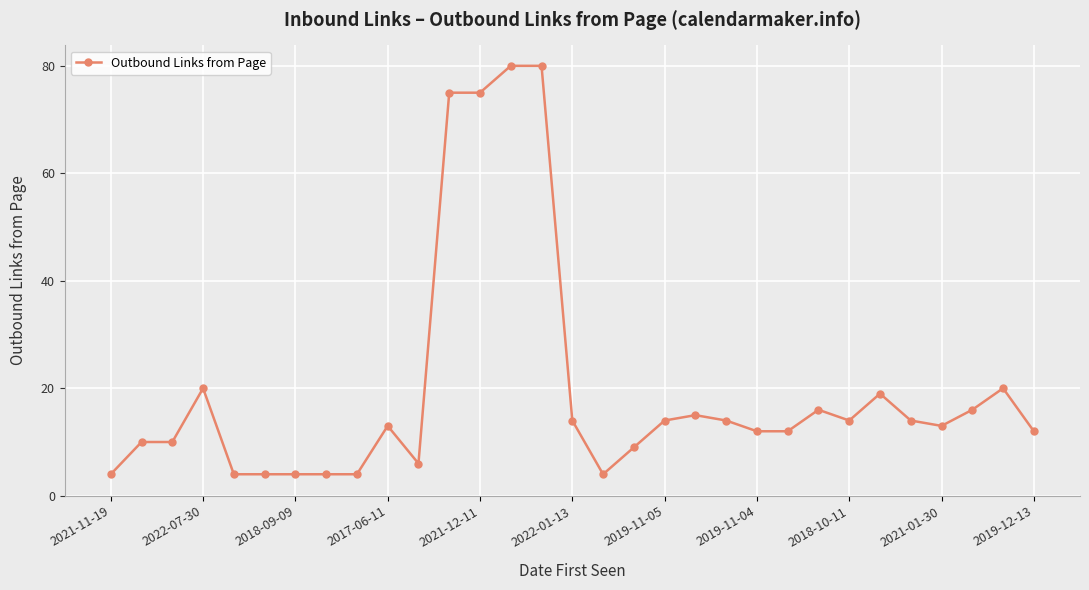

What is the value of the 18th point from the left?

9